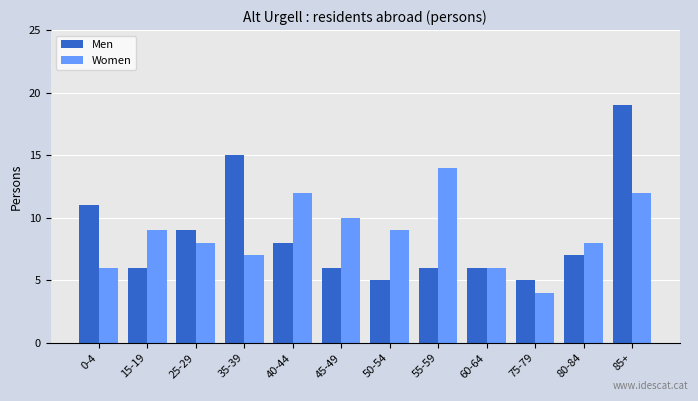

How many values in the Women series are below 9?

6